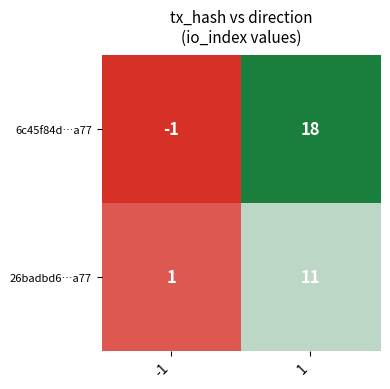

Which series has the largest total across all categories?

6c45f84d…a77